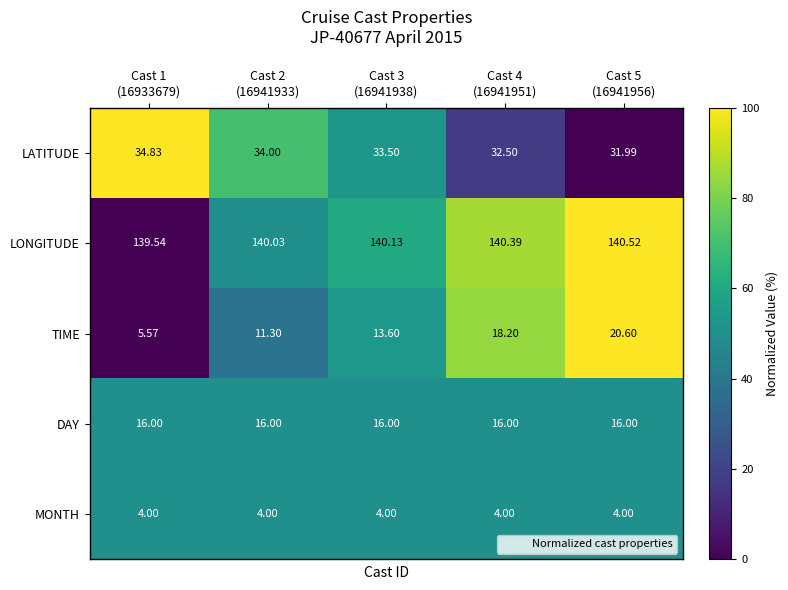

Which series has the largest total across all categories?

LONGITUDE